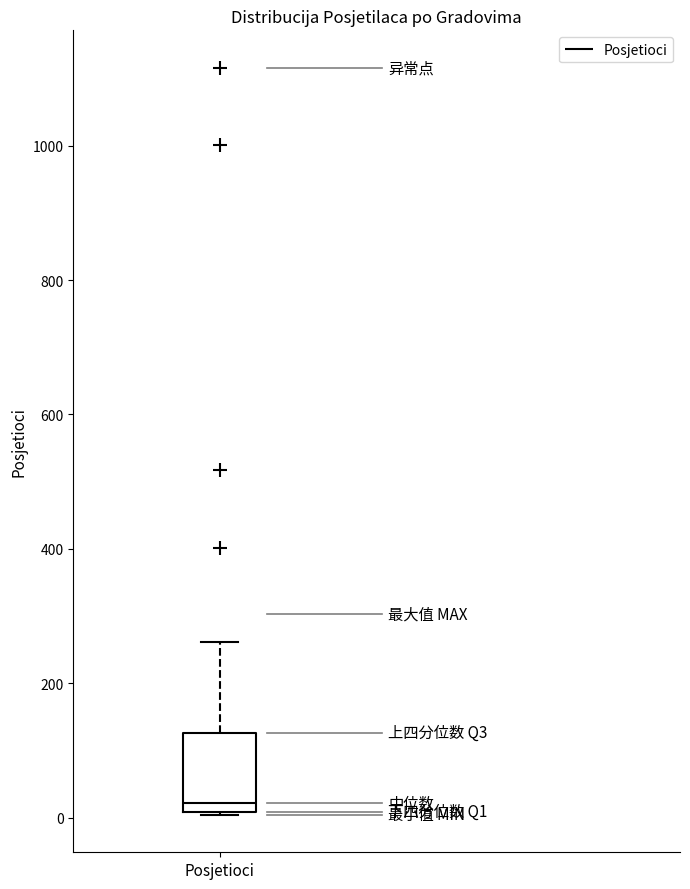

Where is the lower edge of the box for Posjetioci on the y-axis? The values are not printed on the chart, so give them approximately, as read against the axis.

0